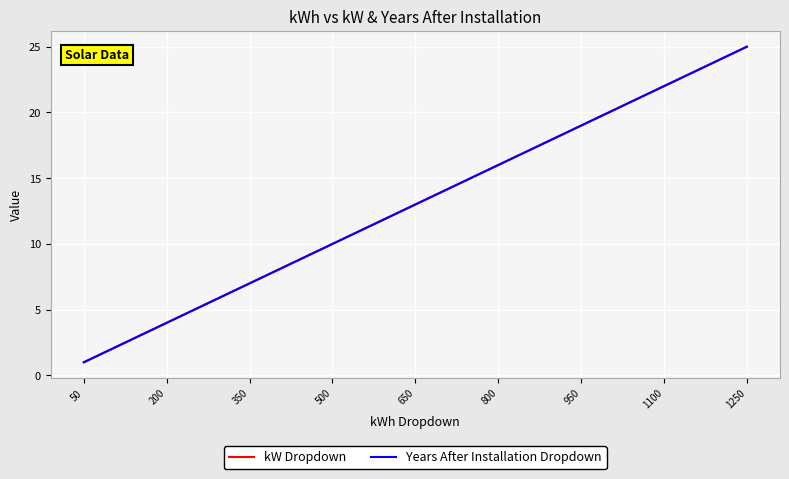

Rank the series by their maximum value, from lowest to highest.

kW Dropdown, Years After Installation Dropdown